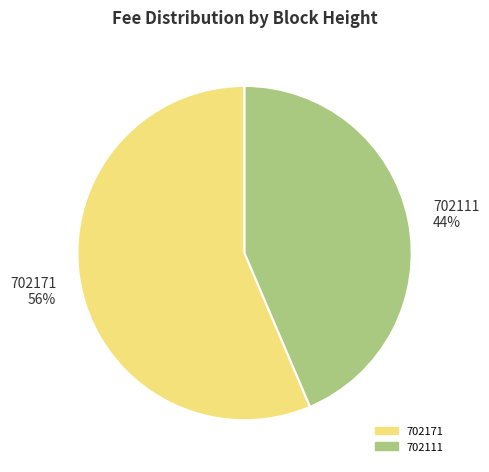

Which category has the biggest portion of the pie?

702171